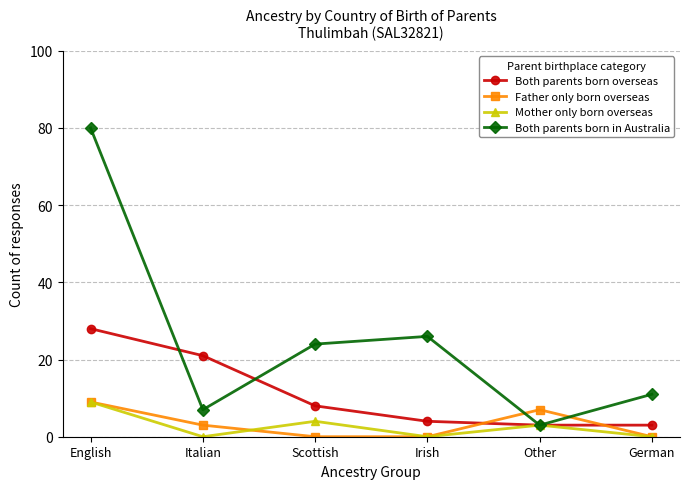

What is the sum of all Both parents born overseas values?

67